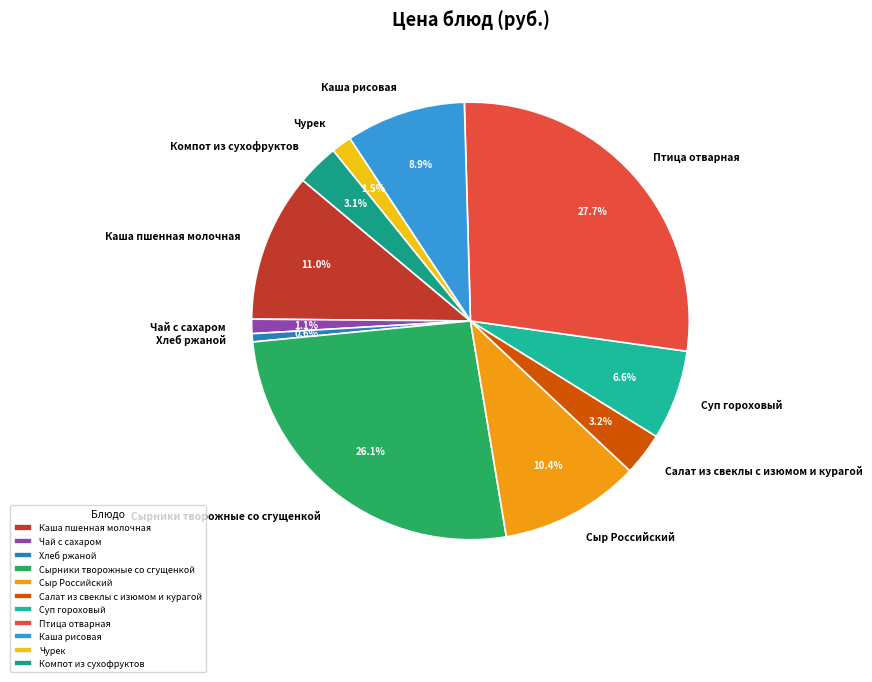

Combined, do Чурек and Салат из свеклы с изюмом и курагой account for over 50%?

No